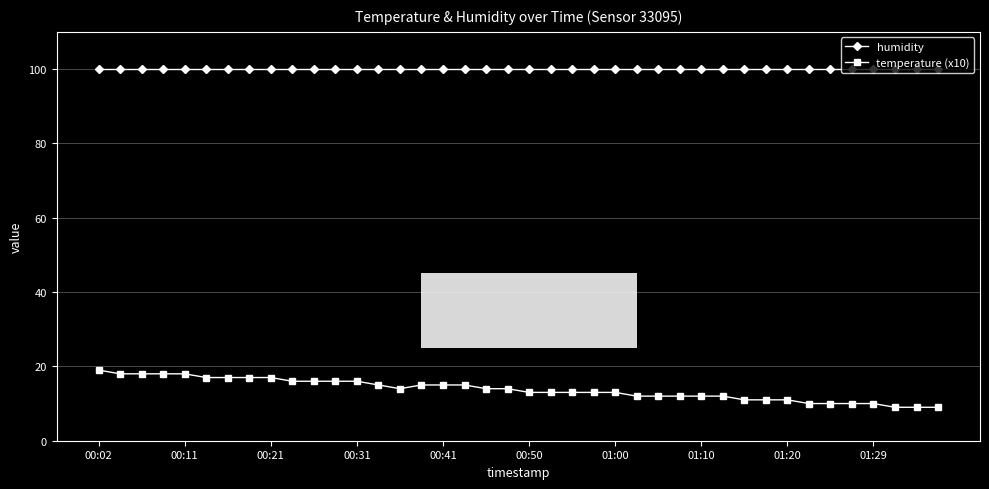

Which series has the largest range (max minus min)?

temperature (x10)